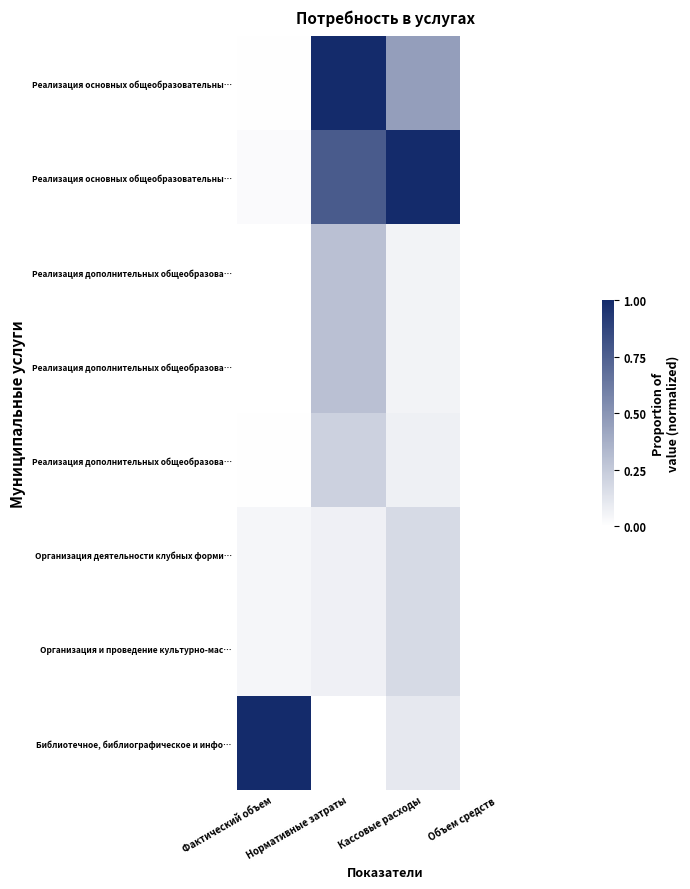

At which category is the sum across all series the highest?

Нормативные затраты